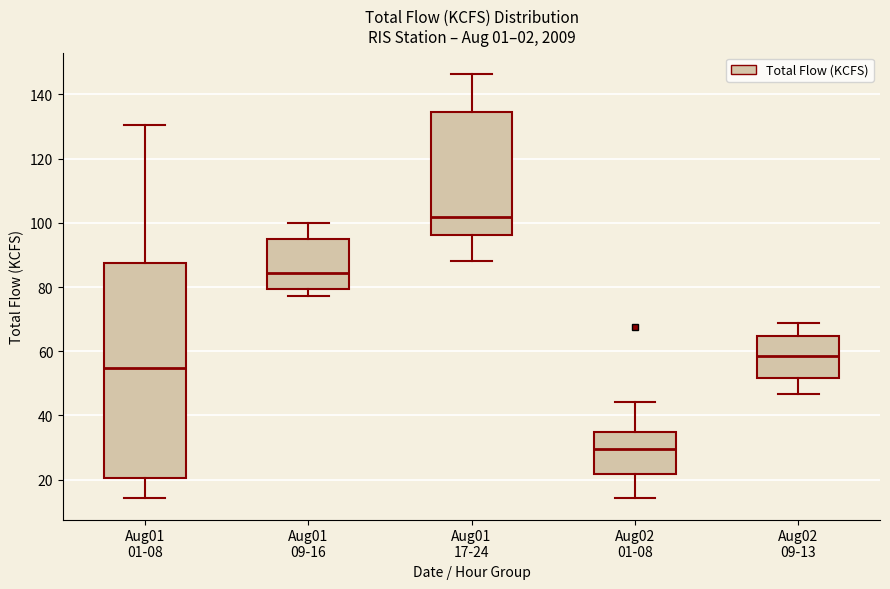

Where does the median line of the box for Aug01 01-08 sit on the y-axis? The values are not printed on the chart, so give them approximately, as read against the axis.

54